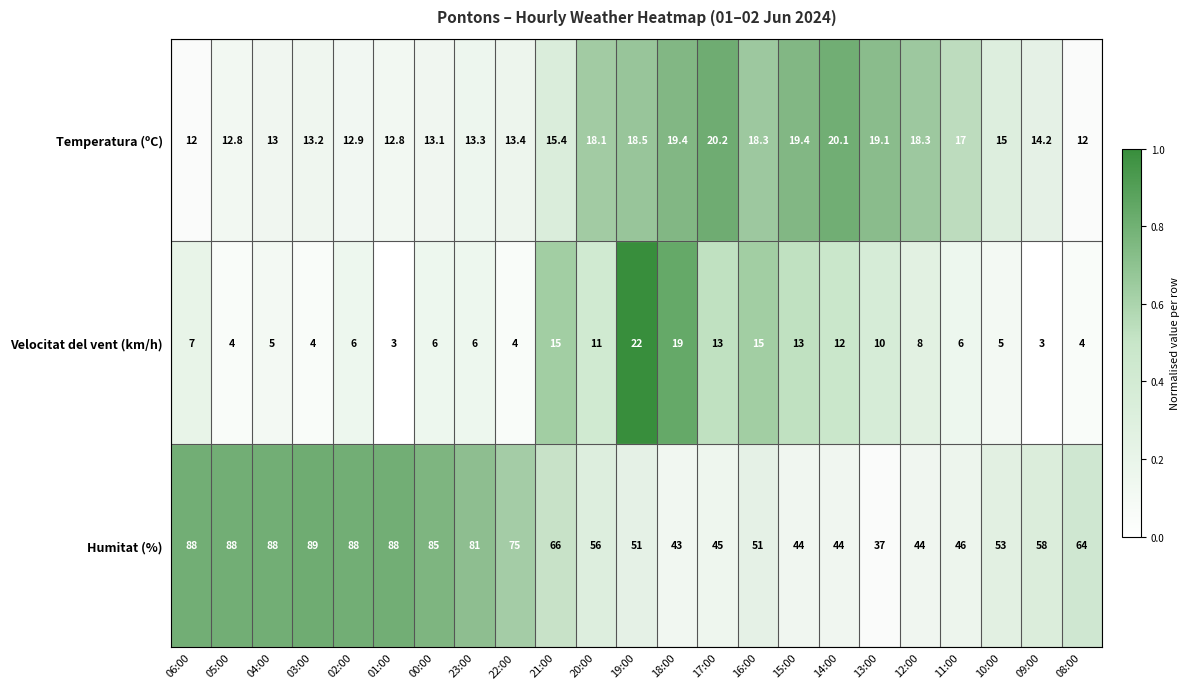

What is the approximate value of Temperatura (ºC) at 23:00?

13.3